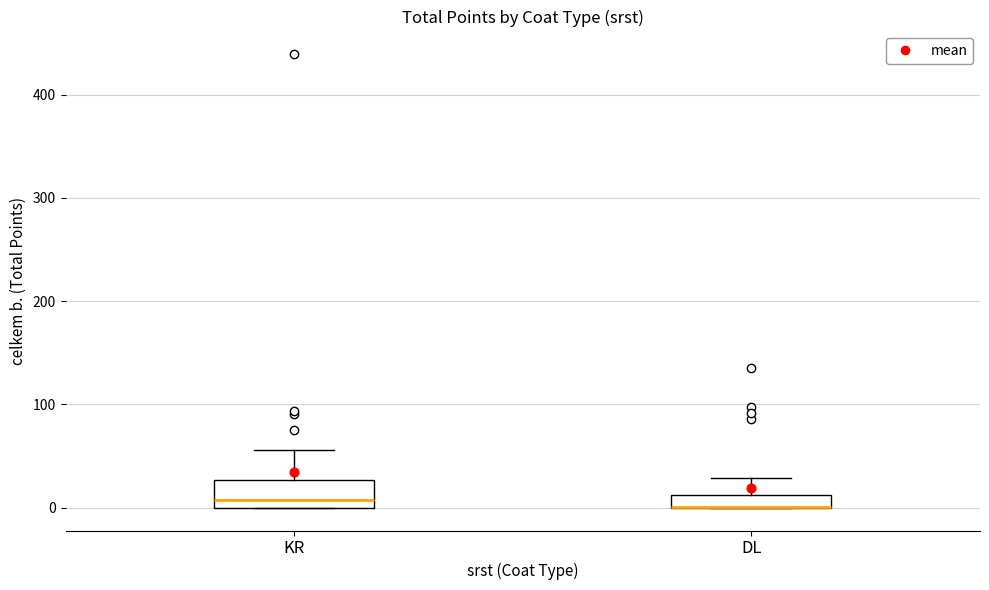

Where is the upper edge of the box for DL on the y-axis? The values are not printed on the chart, so give them approximately, as read against the axis.

10